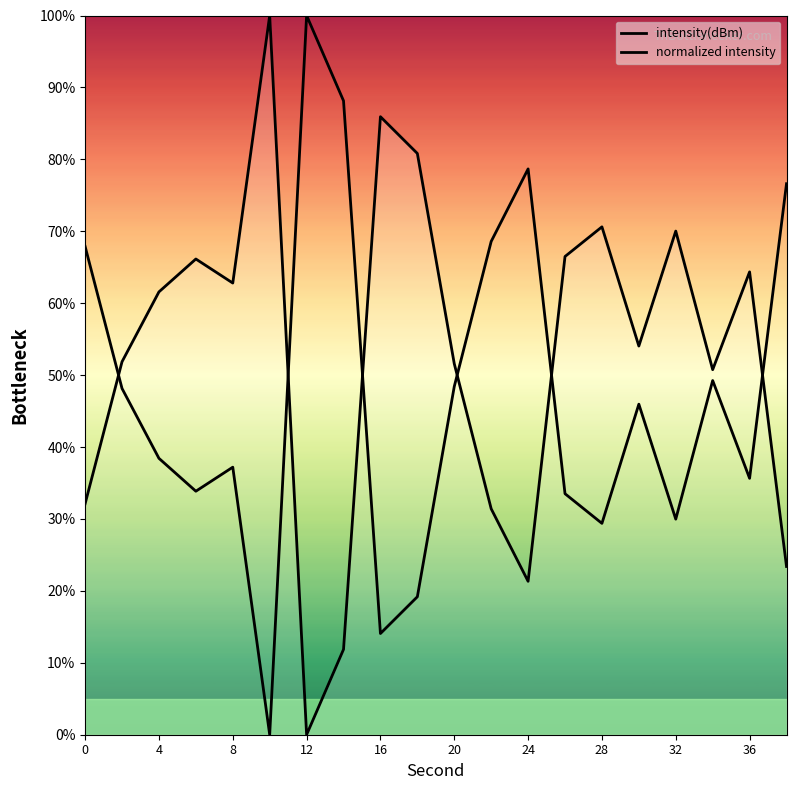

Where is the first local maximum for intensity(dBm)?

12